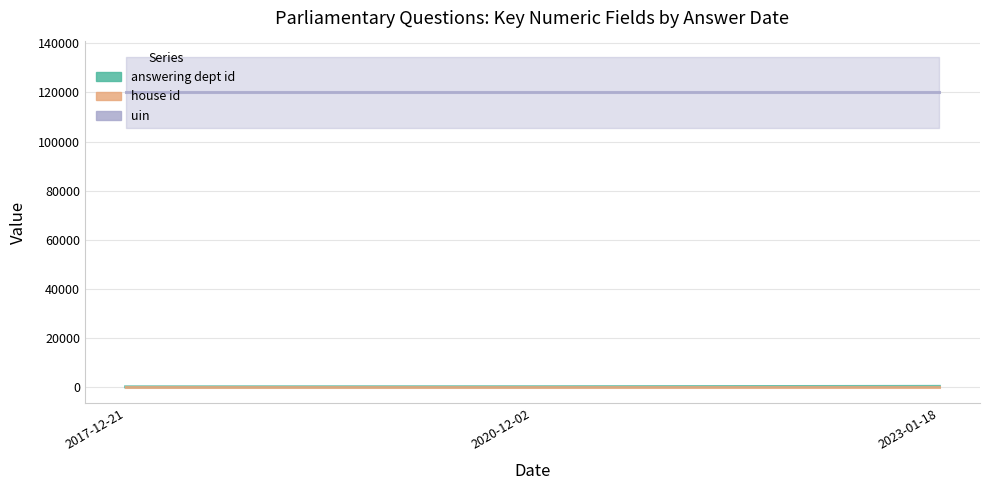

What is the label of the 1st point from the right?

2023-01-18